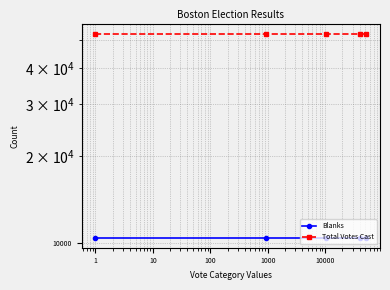

At how many categories does at least one series exceed 22368?

5